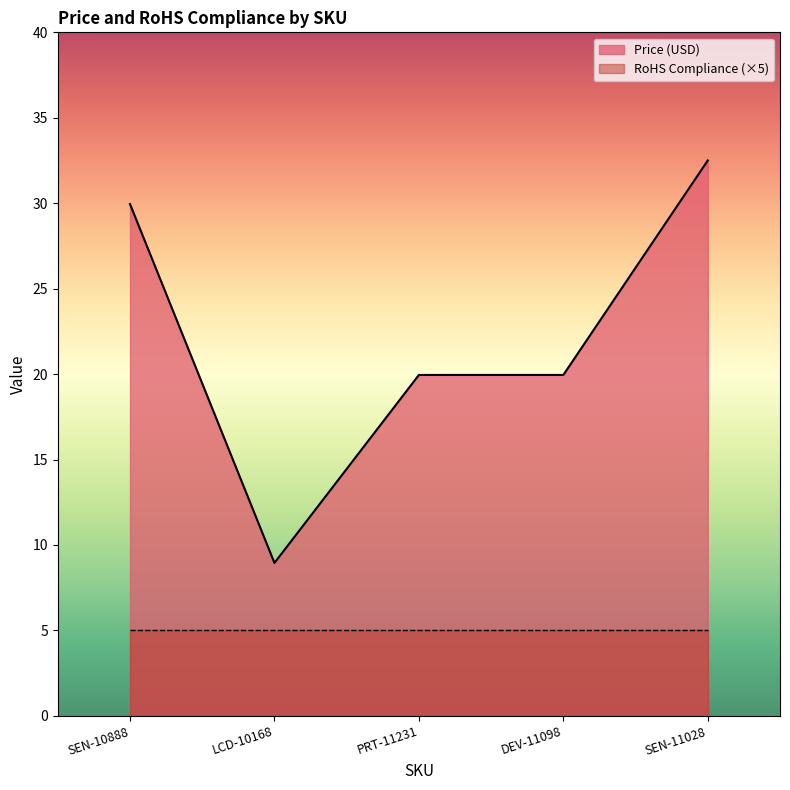

How many series are shown in this chart?

2